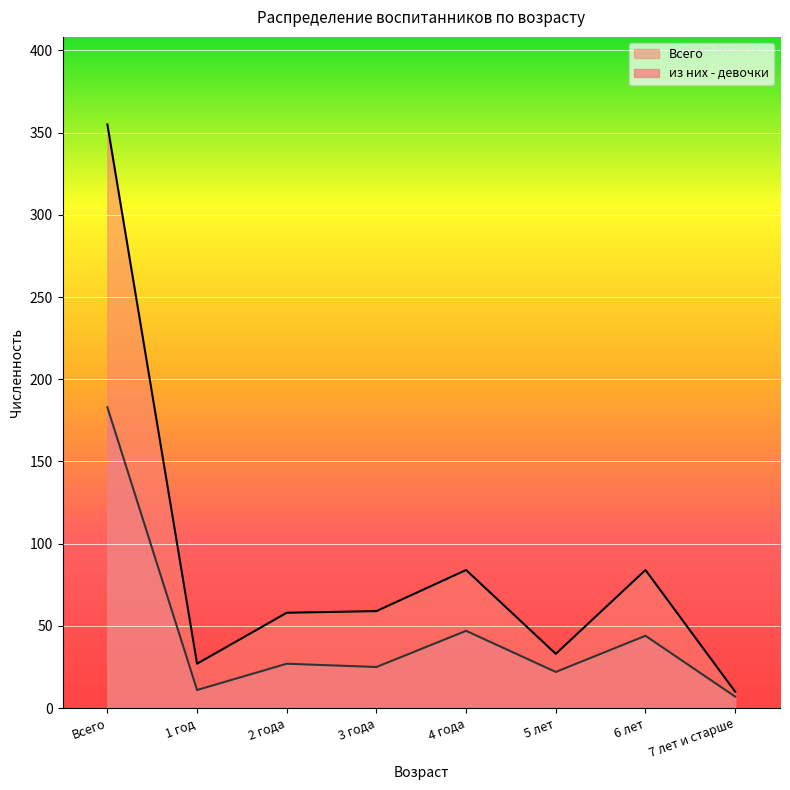

At Всего, list the series in order from largest to smallest.

Всего, из них - девочки